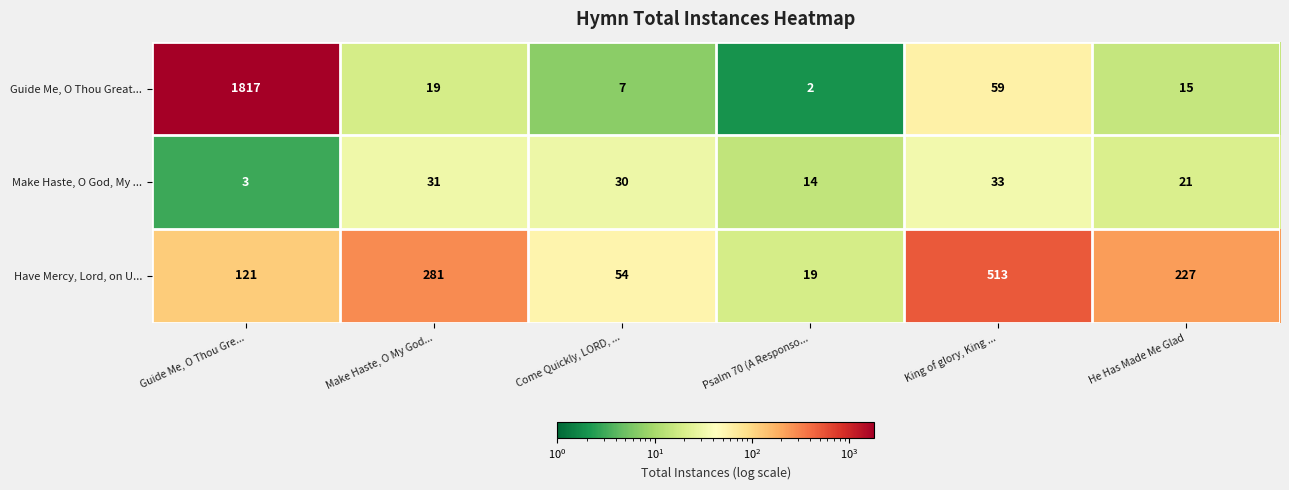

Which category has the highest value in the Make Haste, O God, My ... series?

King of glory, King ...